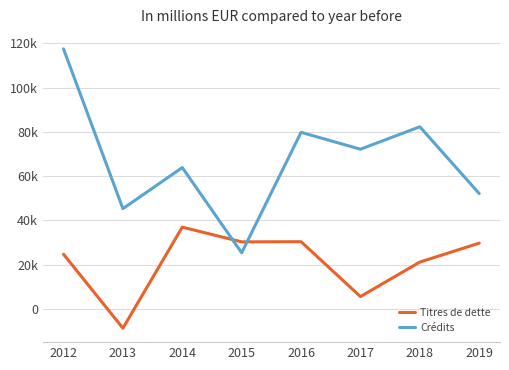

Which series has the largest range (max minus min)?

Crédits